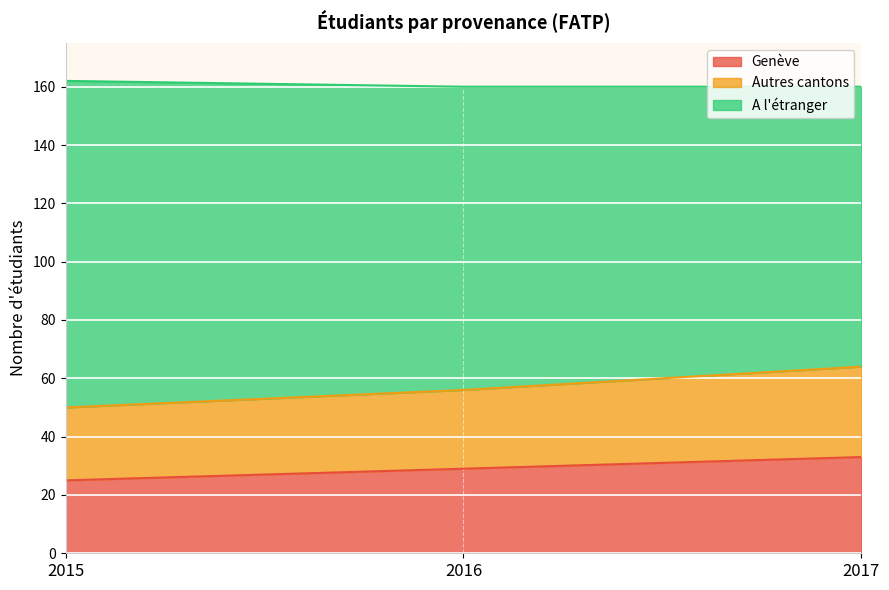

The Genève series shows 33 at 2017. True or false?

True